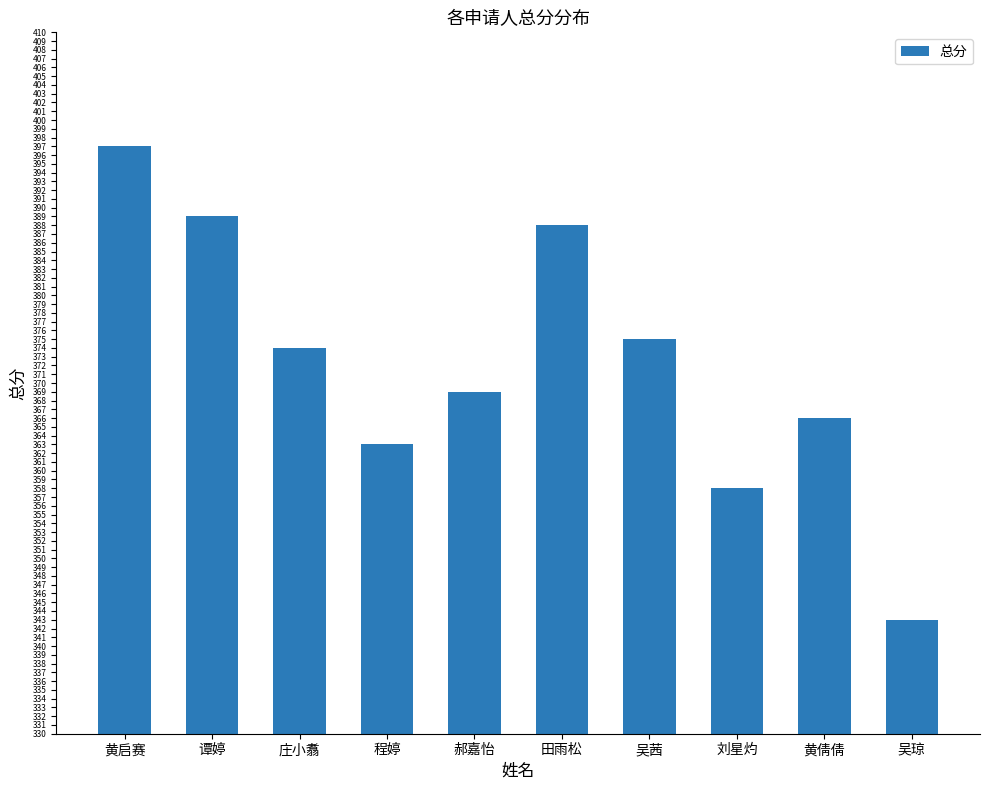

At which label does the data first exceed 374?

黄启赛